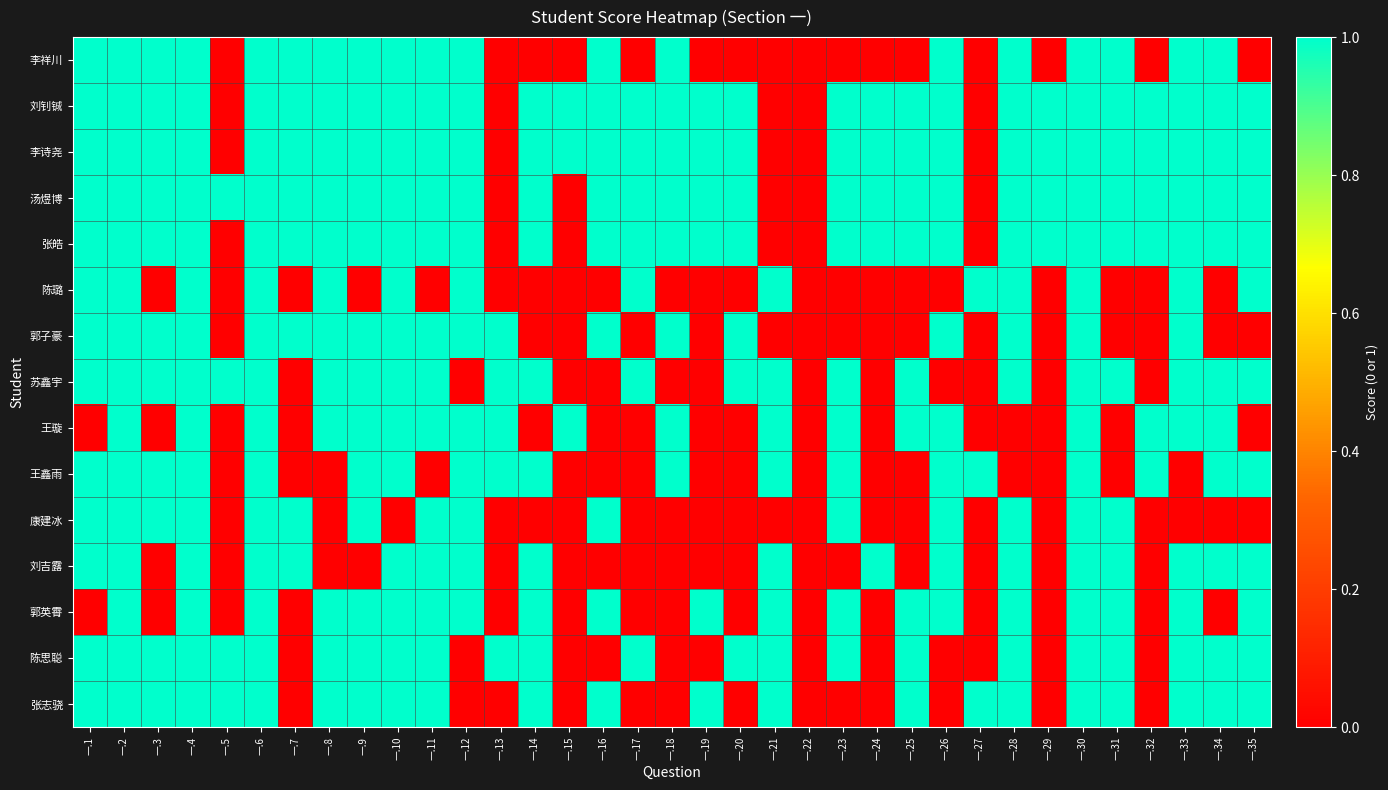

List the series in order of their peak value, lowest first.

李祥川, 刘钊铖, 李诗尧, 汤煜博, 张皓, 陈璐, 郭子豪, 苏鑫宇, 王璇, 王鑫雨, 康建冰, 刘吉露, 郭英霄, 陈思聪, 张志骁